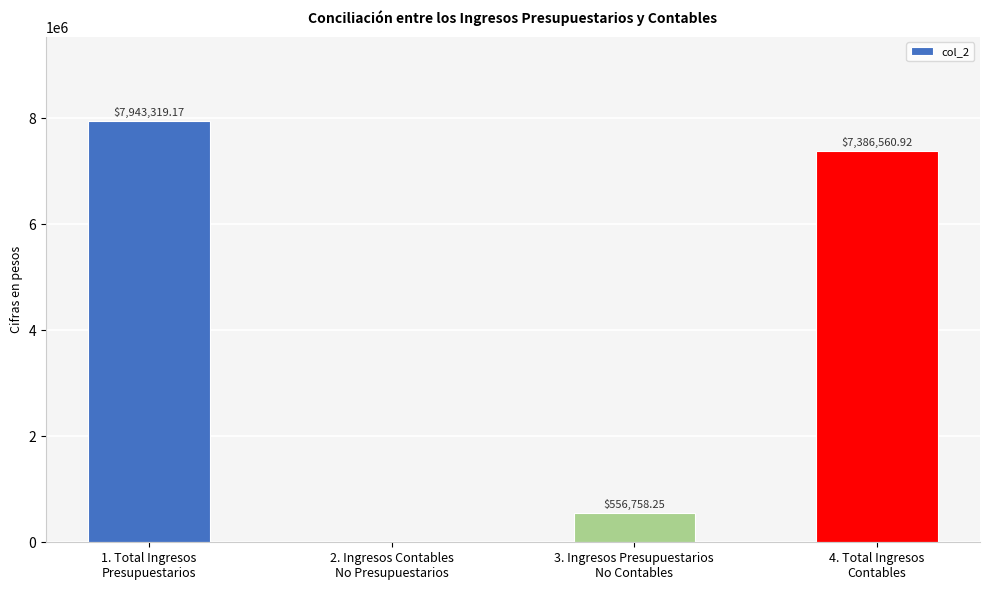

The value at 2. Ingresos Contables
No Presupuestarios is -3262610.8. True or false?

False